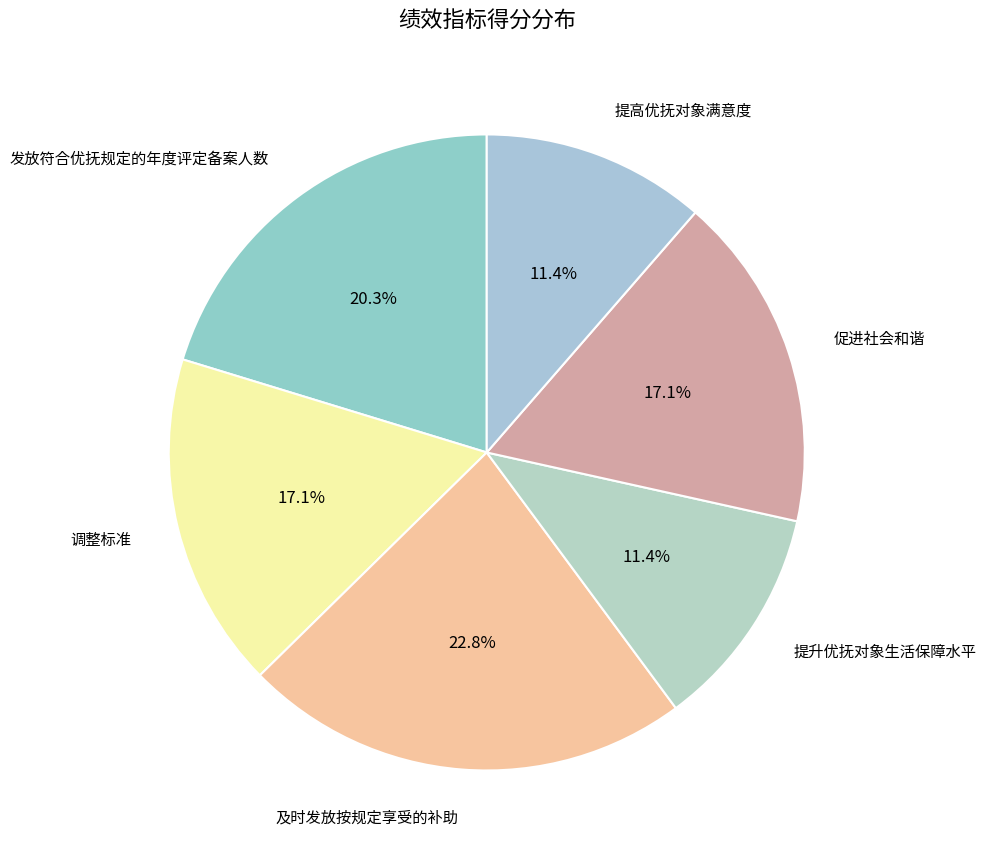

What is the ratio of the value at 提高优抚对象满意度 to the value at 促进社会和谐?

0.7